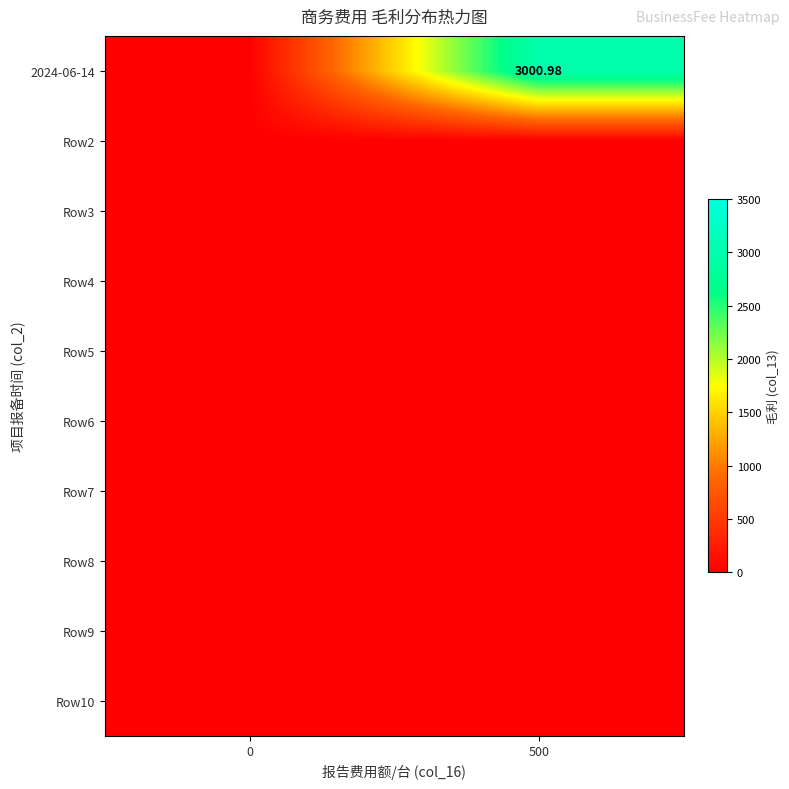

Which series has the widest spread of values?

2024-06-14